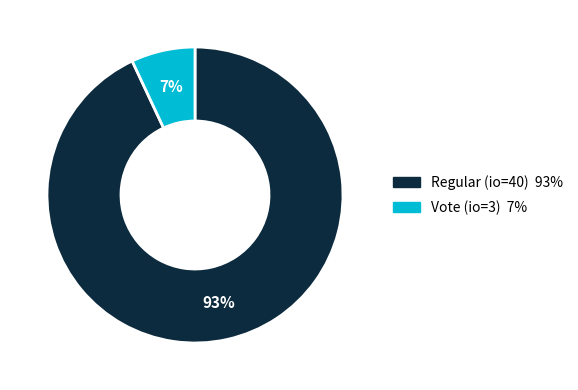

To the nearest percent, what portion does Regular (io=40) represent?

93%